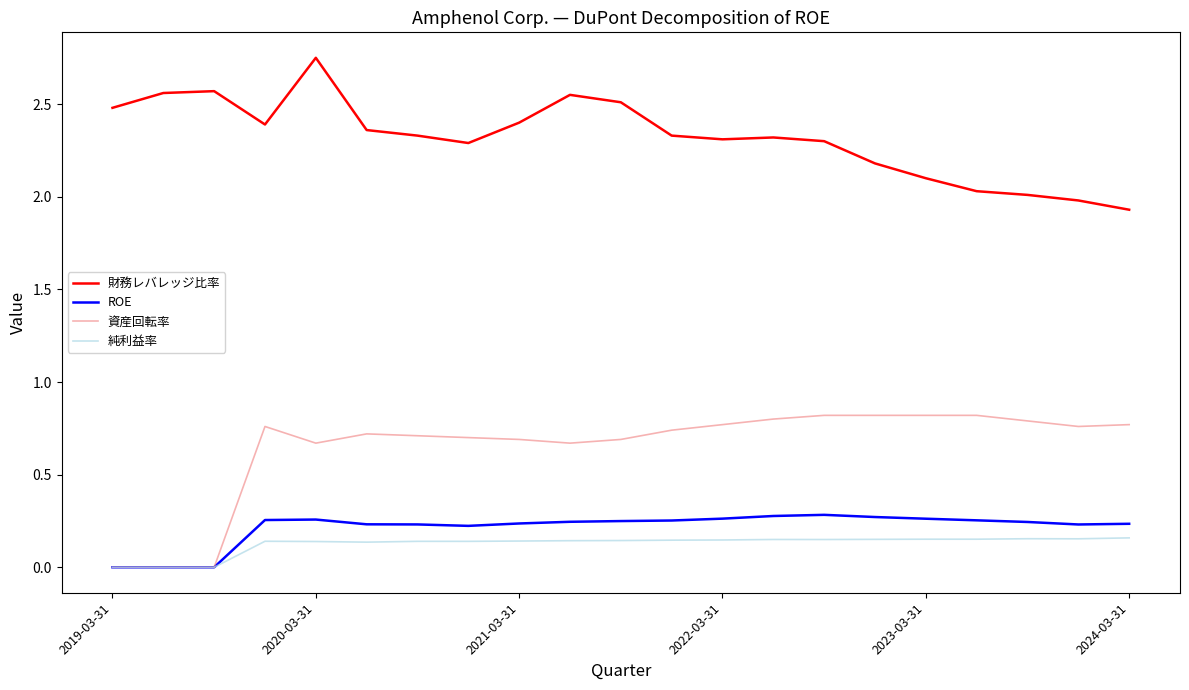

List the series in order of their peak value, highest first.

財務レバレッジ比率, 資産回転率, ROE, 純利益率